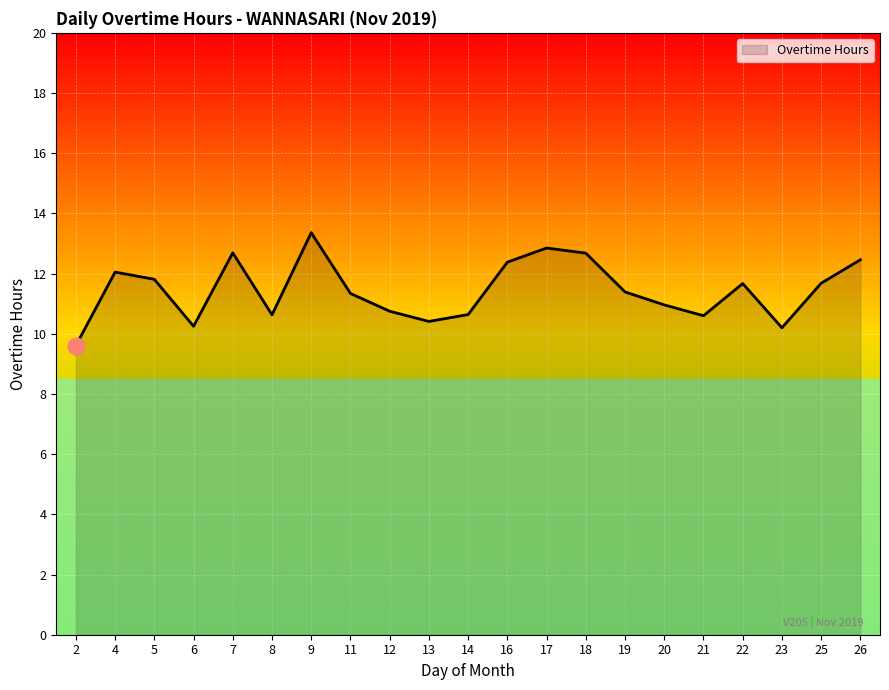

Between 18 and 25, which is larger?

18